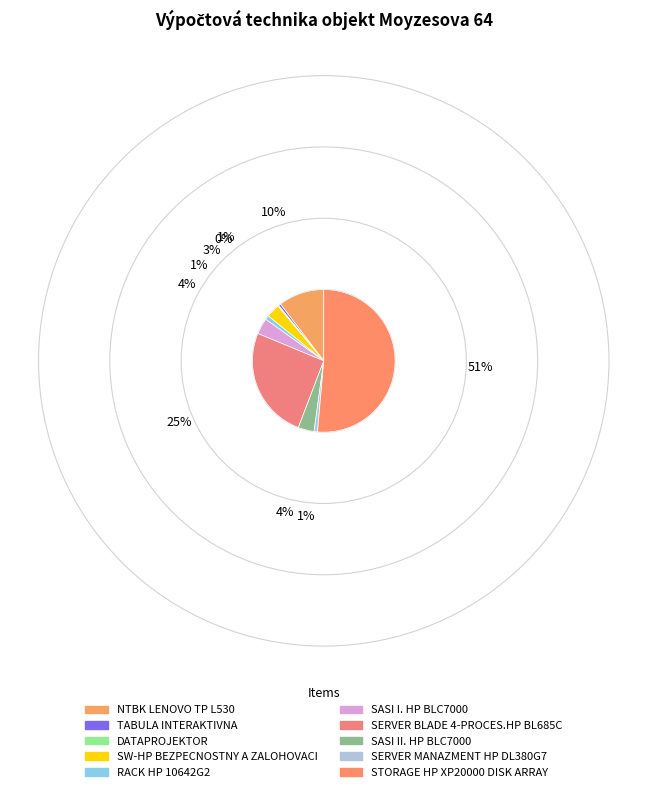

To the nearest percent, what portion does SASI I. HP BLC7000 represent?

4%